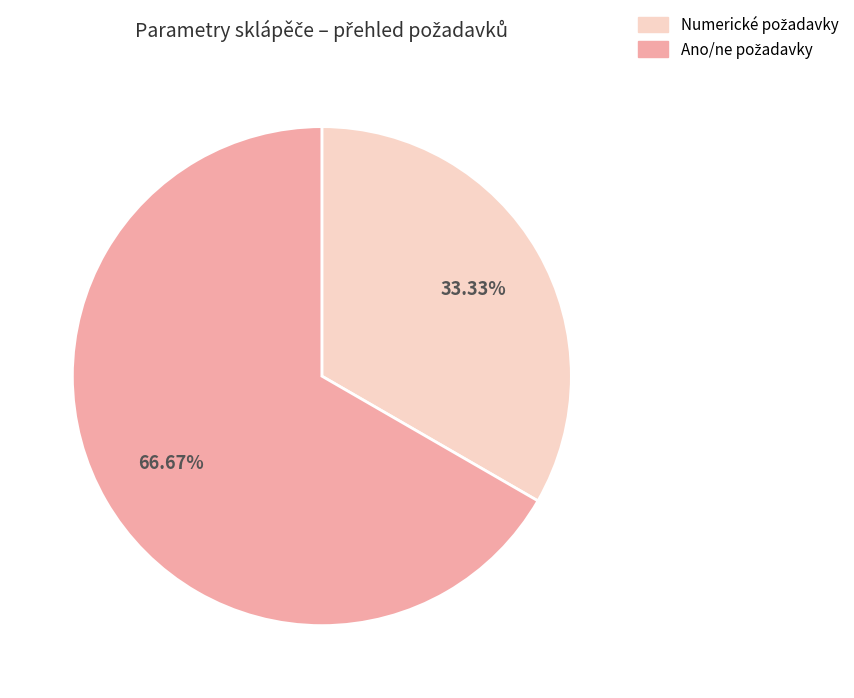

Is there a majority slice in this chart?

Yes